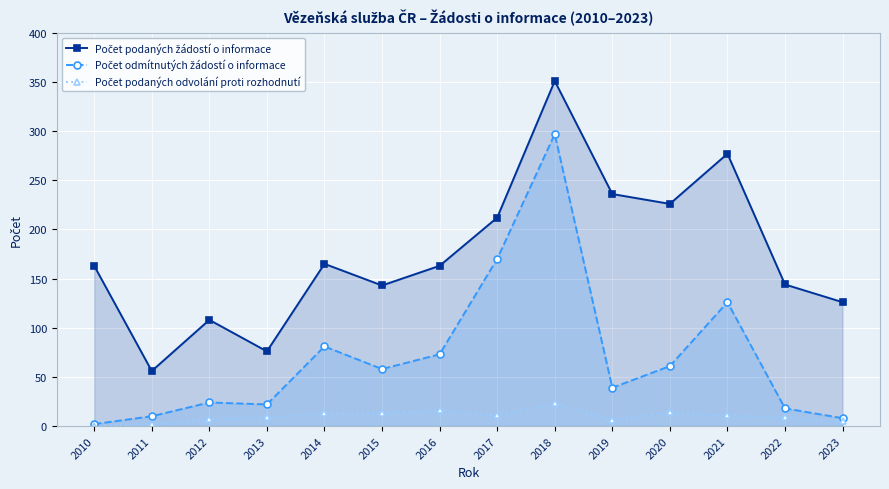

Which series has the largest total across all categories?

Počet podaných žádostí o informace